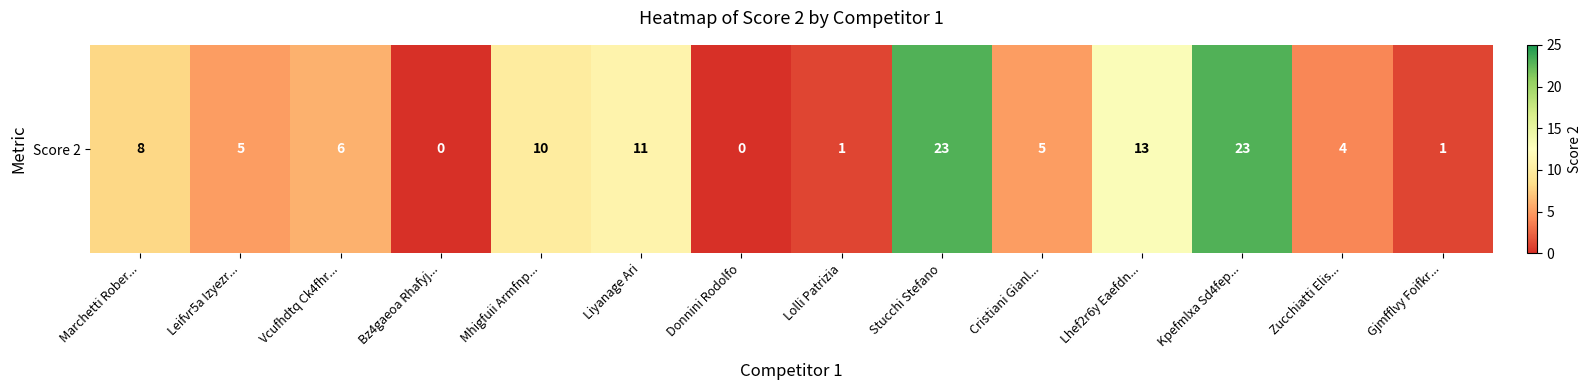

What is the difference between the second highest and minimum values?

23